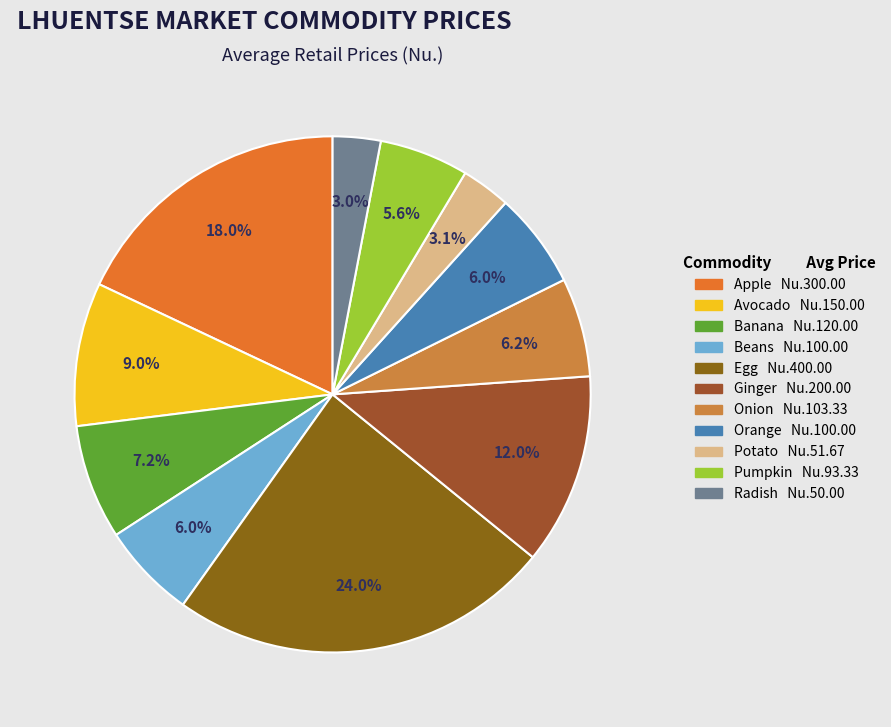

To the nearest percent, what is the difference between the largest and smallest slice percentages?

21%